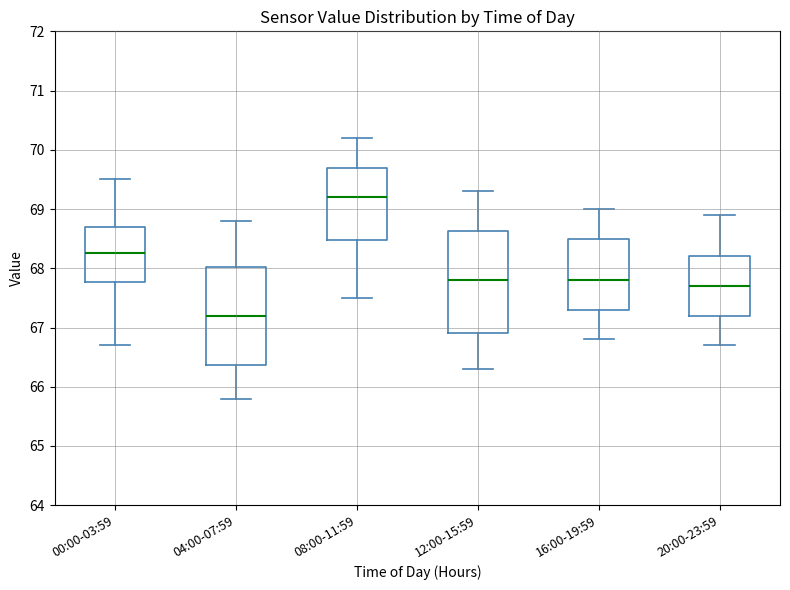

Reading left to right, transcribe this box plot: for each box, give where its median line is, the range the box spans, and where its two whiskers end, as read against the y-axis. The values are not printed on the chart, so give them approximately, as read against the axis.

00:00-03:59: median 68.3, box 67.8 to 68.7, whiskers 66.7 to 69.5
04:00-07:59: median 67.2, box 66.4 to 68.0, whiskers 65.8 to 68.8
08:00-11:59: median 69.2, box 68.5 to 69.7, whiskers 67.5 to 70.2
12:00-15:59: median 67.8, box 66.9 to 68.6, whiskers 66.3 to 69.3
16:00-19:59: median 67.8, box 67.3 to 68.5, whiskers 66.8 to 69.0
20:00-23:59: median 67.7, box 67.2 to 68.2, whiskers 66.7 to 68.9